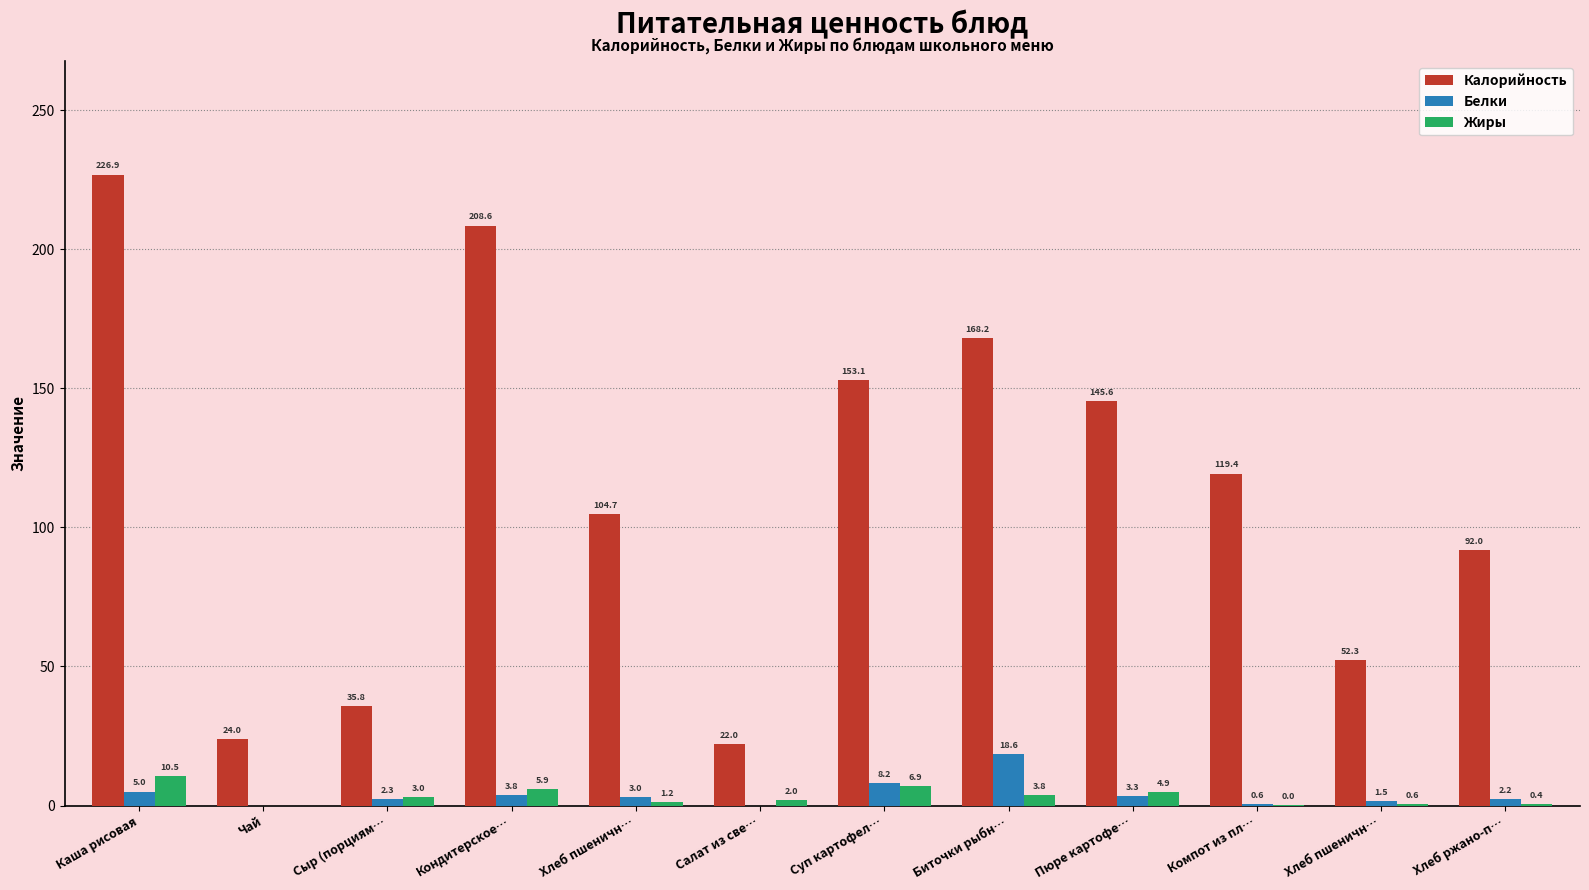

How many groups of bars are there?

12